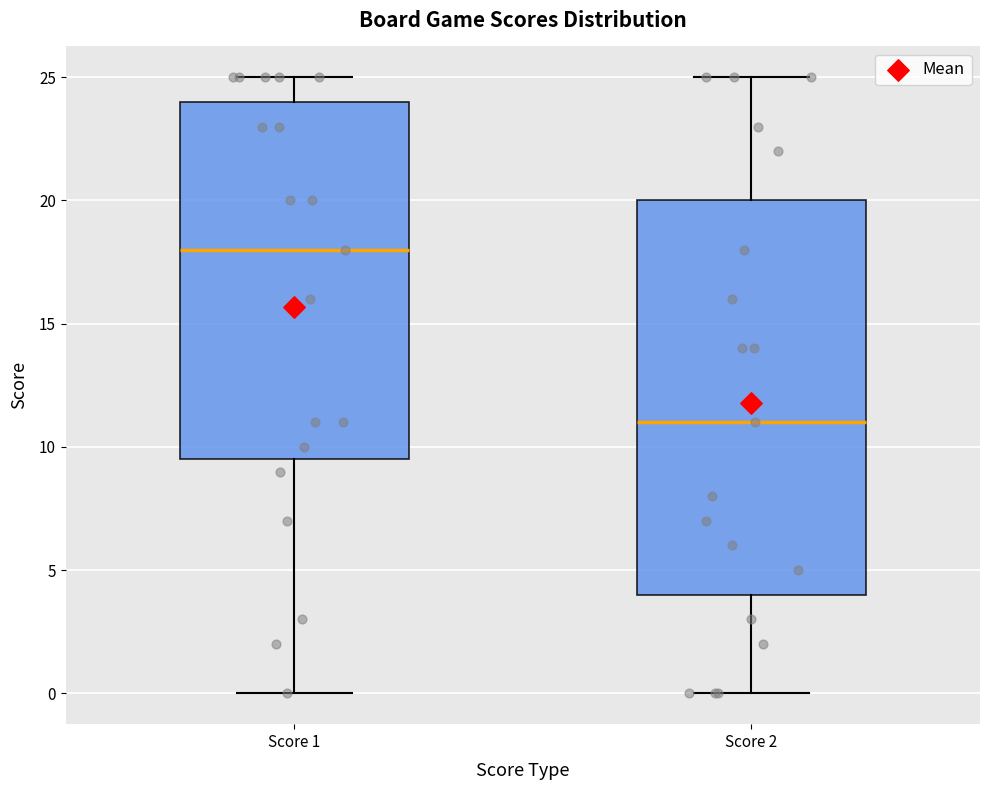

Which box is the tallest, from its lower edge to its upper edge?

Score 2